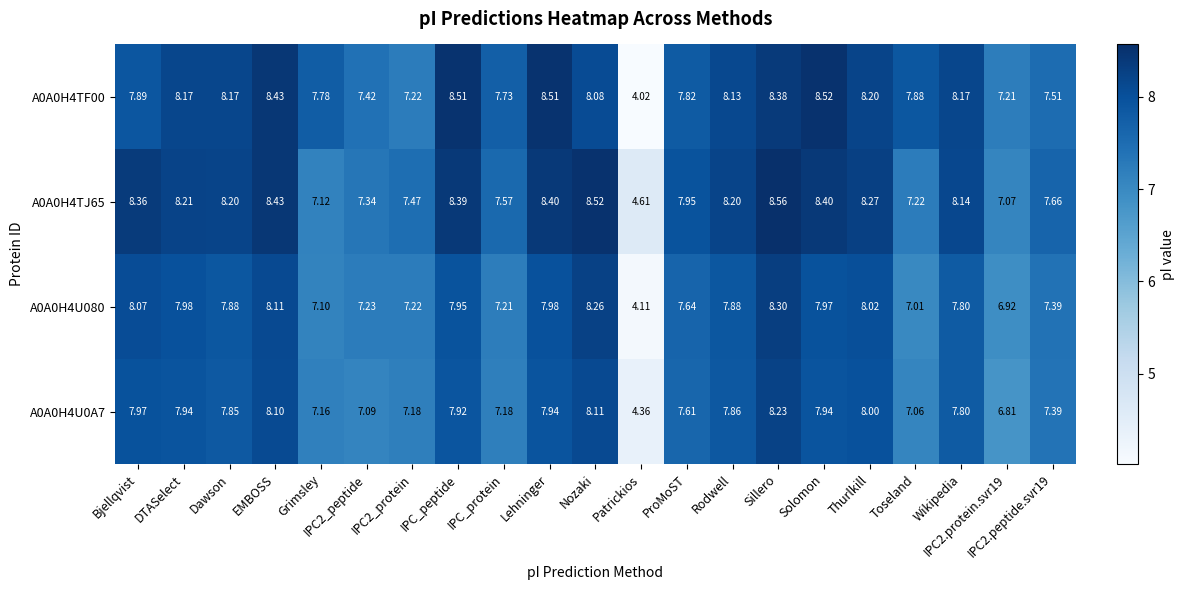

What is the spread (max minus min) of values at Toseland?

0.9